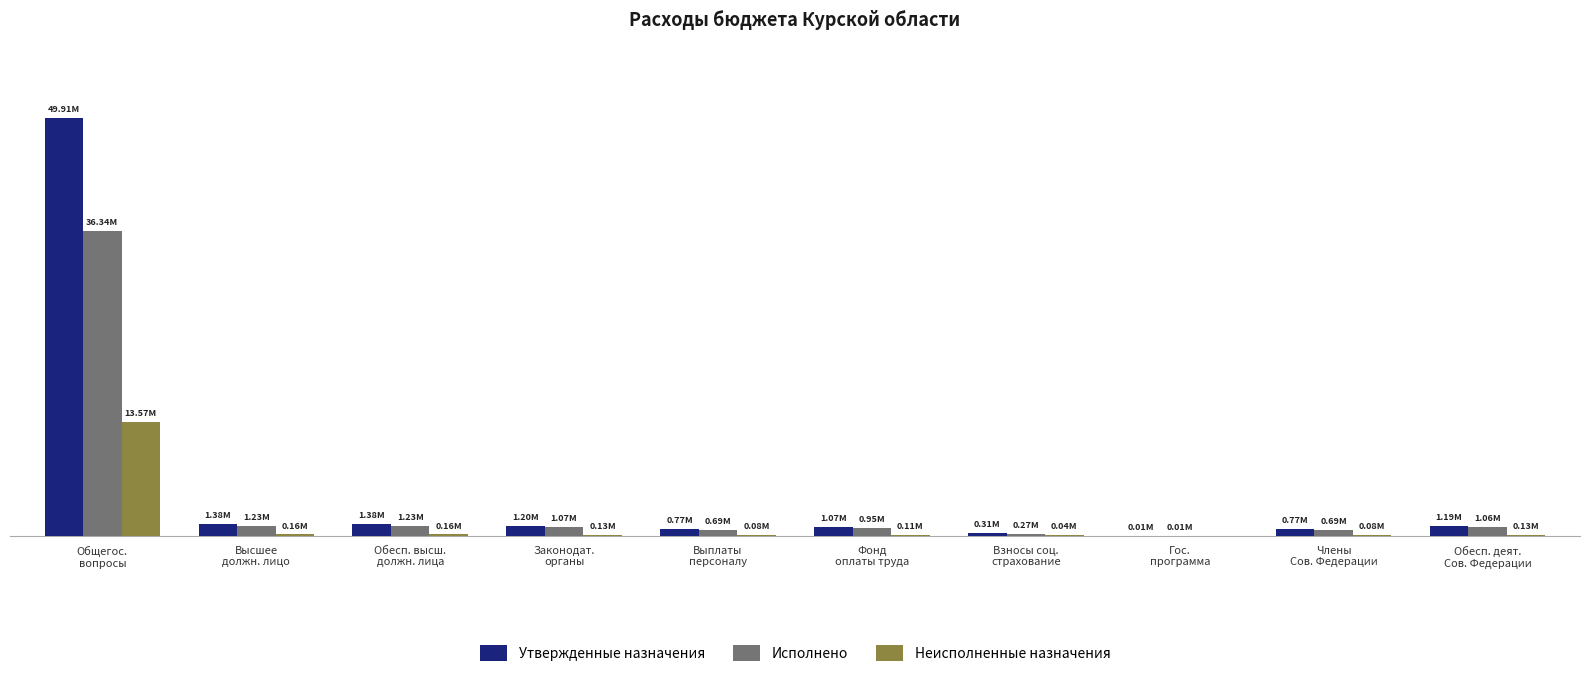

Is the value of Исполнено at Гос.
программа greater than the value of Утвержденные назначения at Общегос.
вопросы?

No